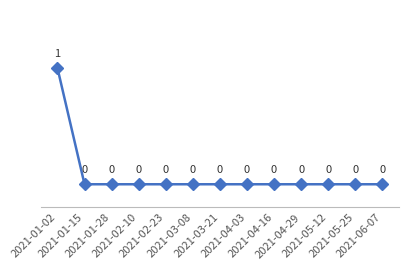

Count the values in the range 0 to 1.

13